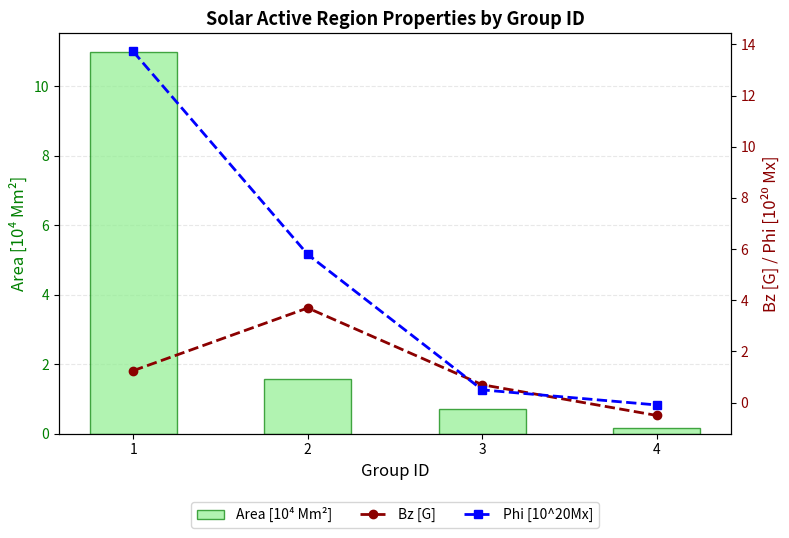

At which category is the sum across all series the highest?

1